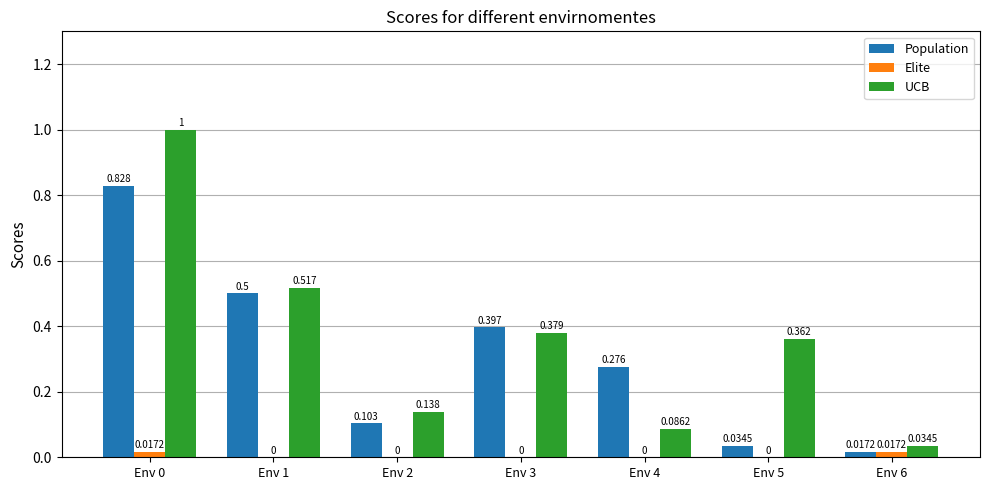

Does the chart contain stacked bars?

No